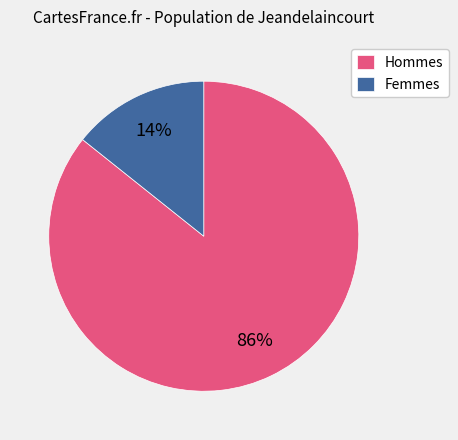

Is there a majority slice in this chart?

Yes